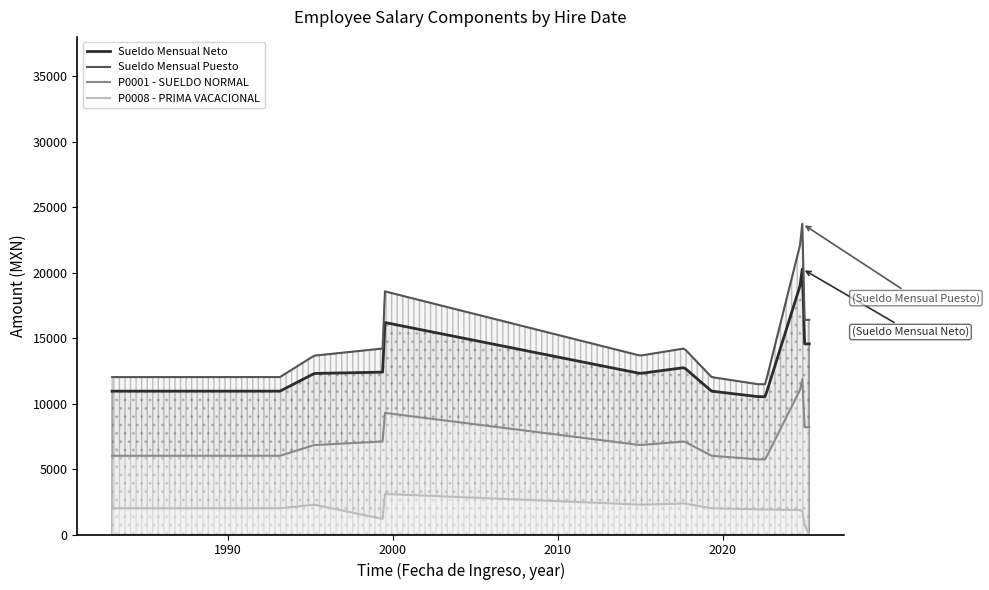

Rank the series at 2024-10 from highest to lowest value.

Sueldo Mensual Puesto, Sueldo Mensual Neto, P0001 - SUELDO NORMAL, P0008 - PRIMA VACACIONAL